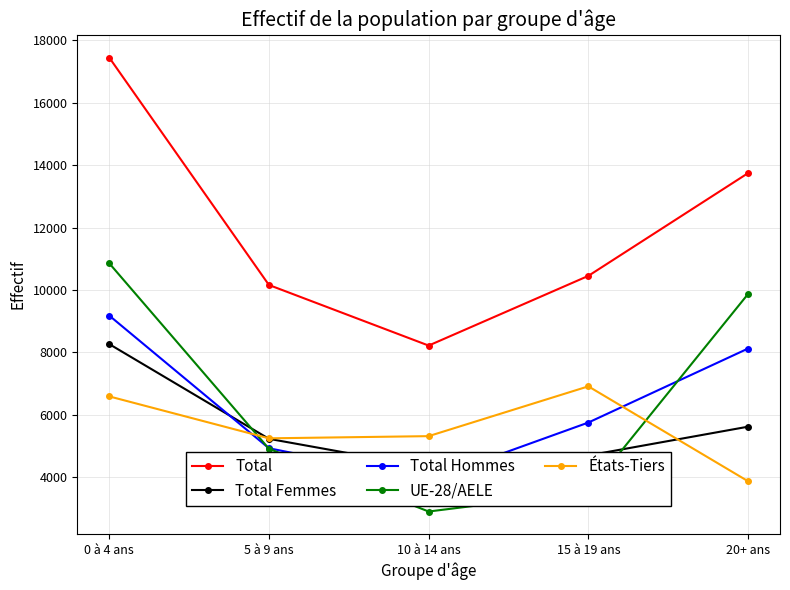

At which category is the sum across all series the highest?

0 à 4 ans